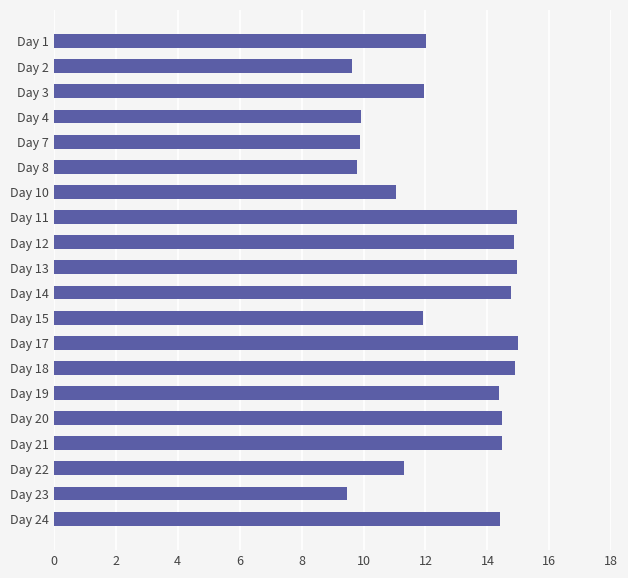

What is the value of the 18th bar from the top?

11.3